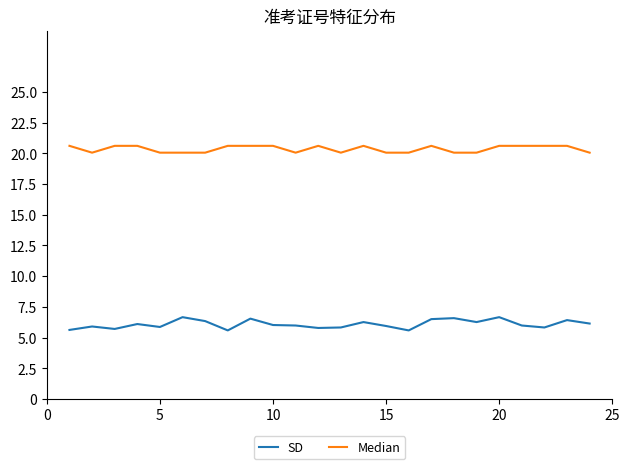

Which series has the largest range (max minus min)?

SD